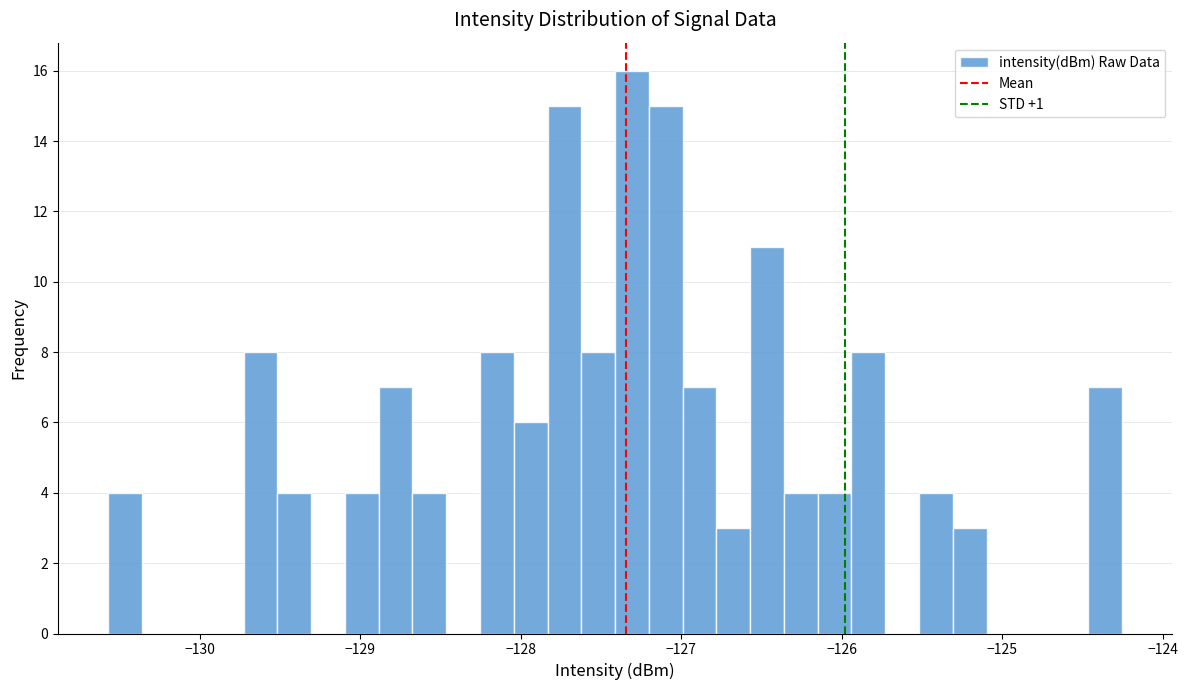

Around what value on the x-axis is the tallest bar? Give the approximate position of its centre, as read against the axis.

-127.3